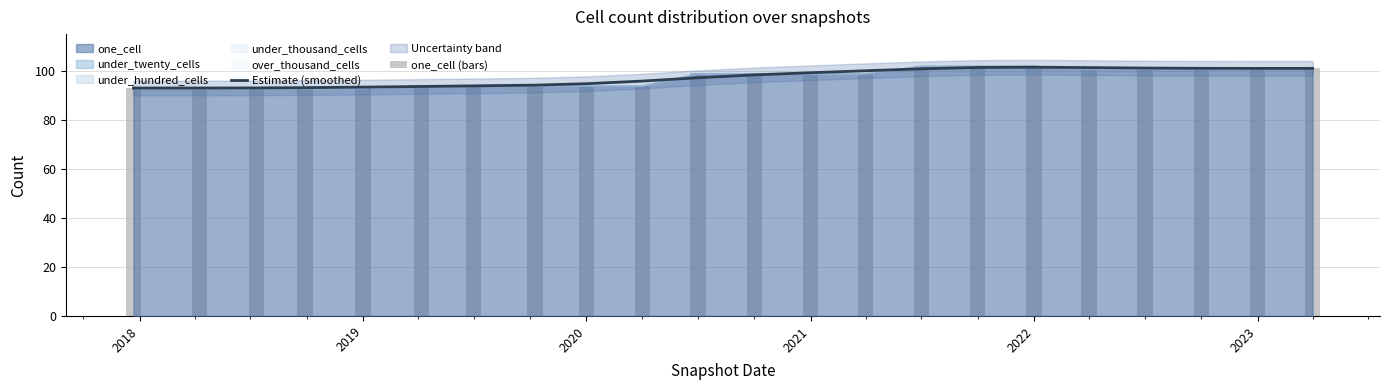

At which category is the sum across all series the highest?

2022